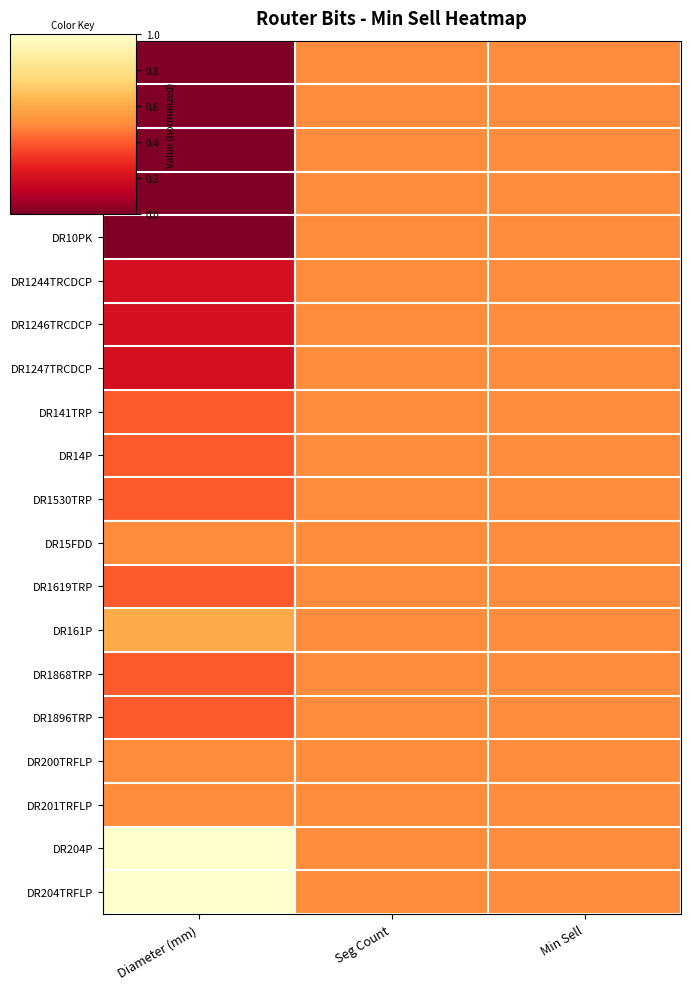

At which category is the sum across all series the highest?

Seg Count